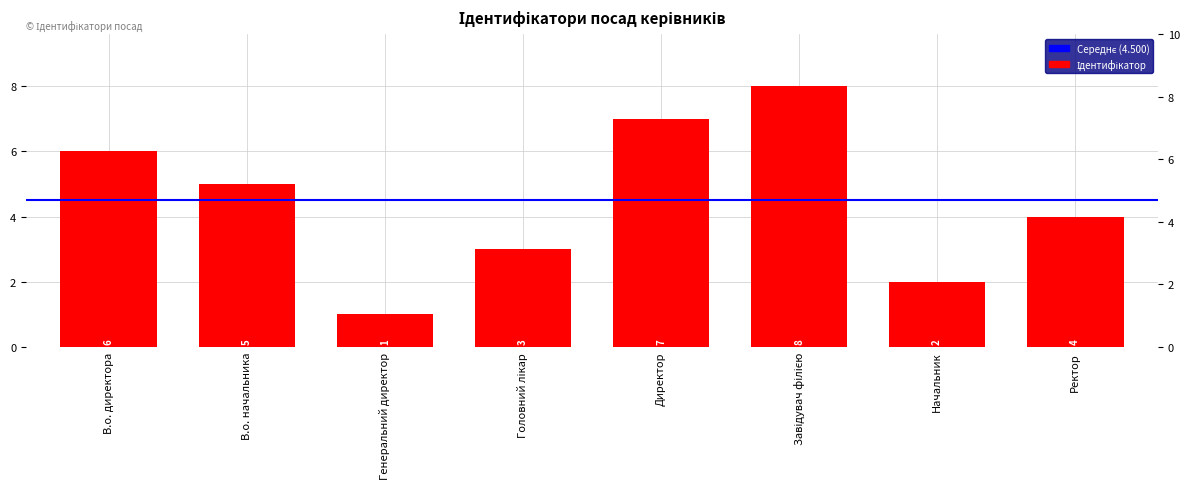

Is it true that the value at В.о. директора is 2?

False